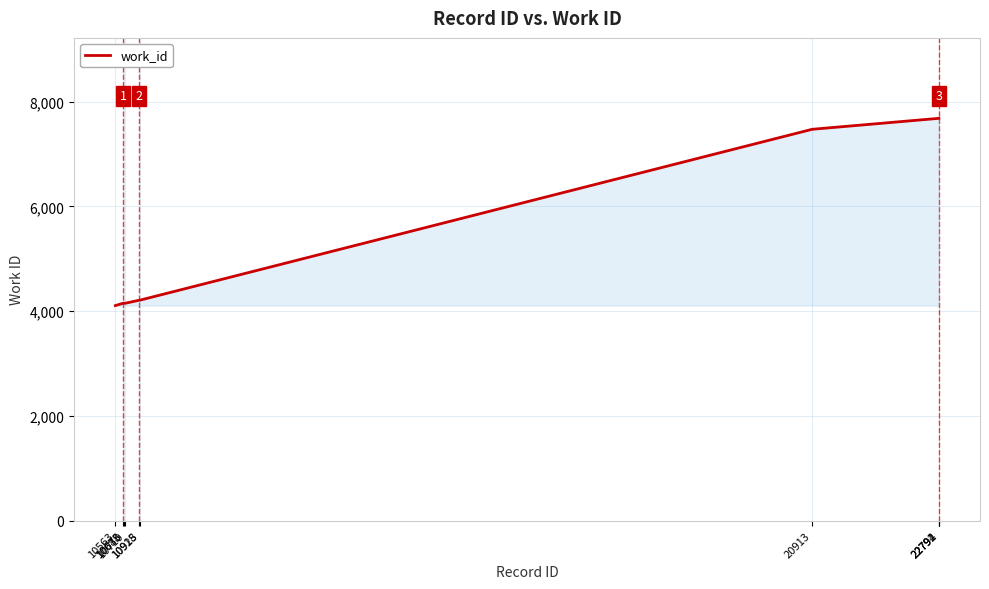

What is the sum of the values at 10563 and 22794?

11788